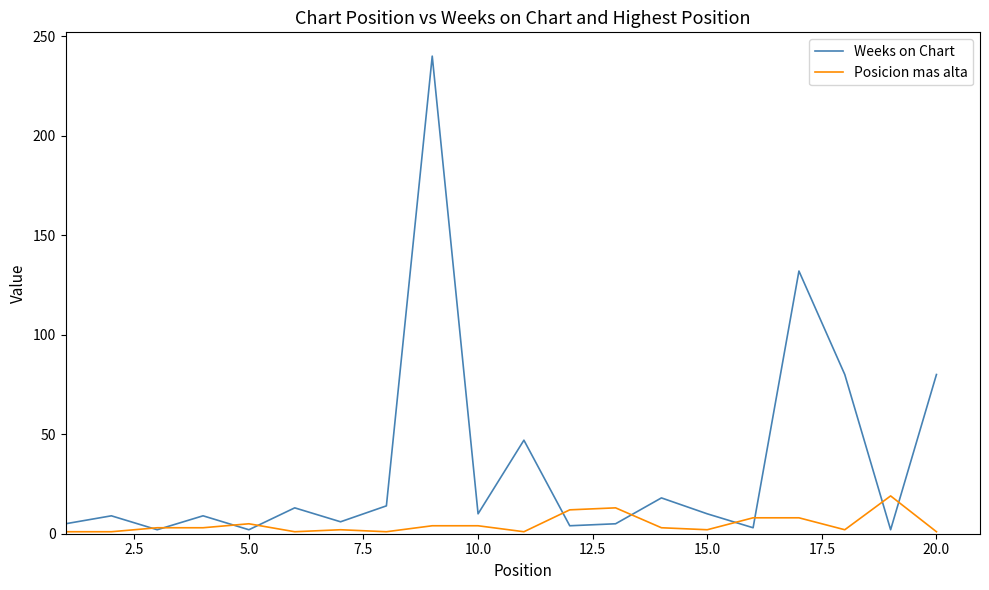

Rank the series by their average value, from lowest to highest.

Posicion mas alta, Weeks on Chart